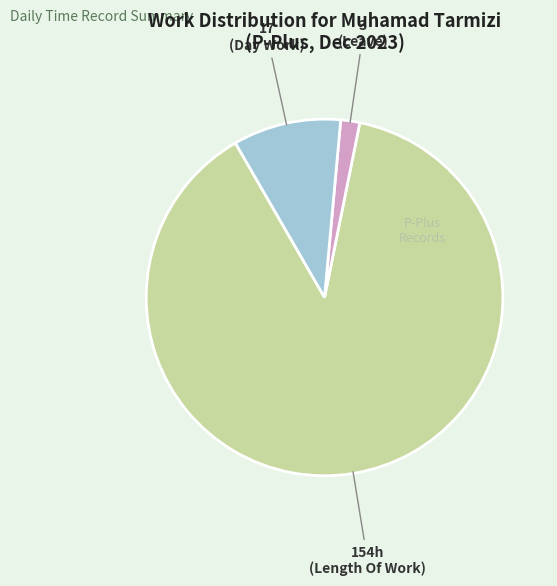

Is there any slice that represents more than half of the pie?

Yes